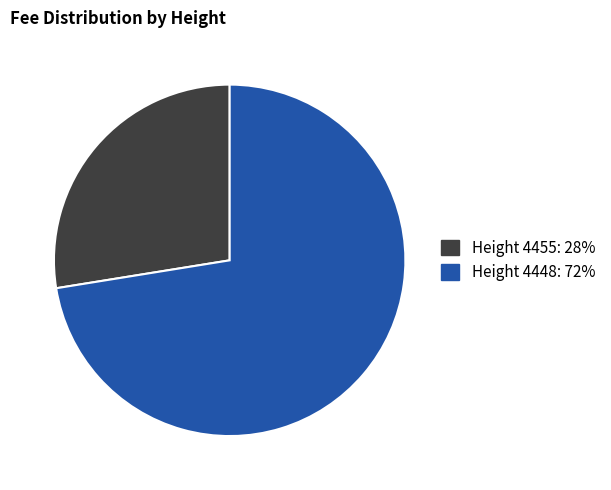

Does any single category account for the majority?

Yes